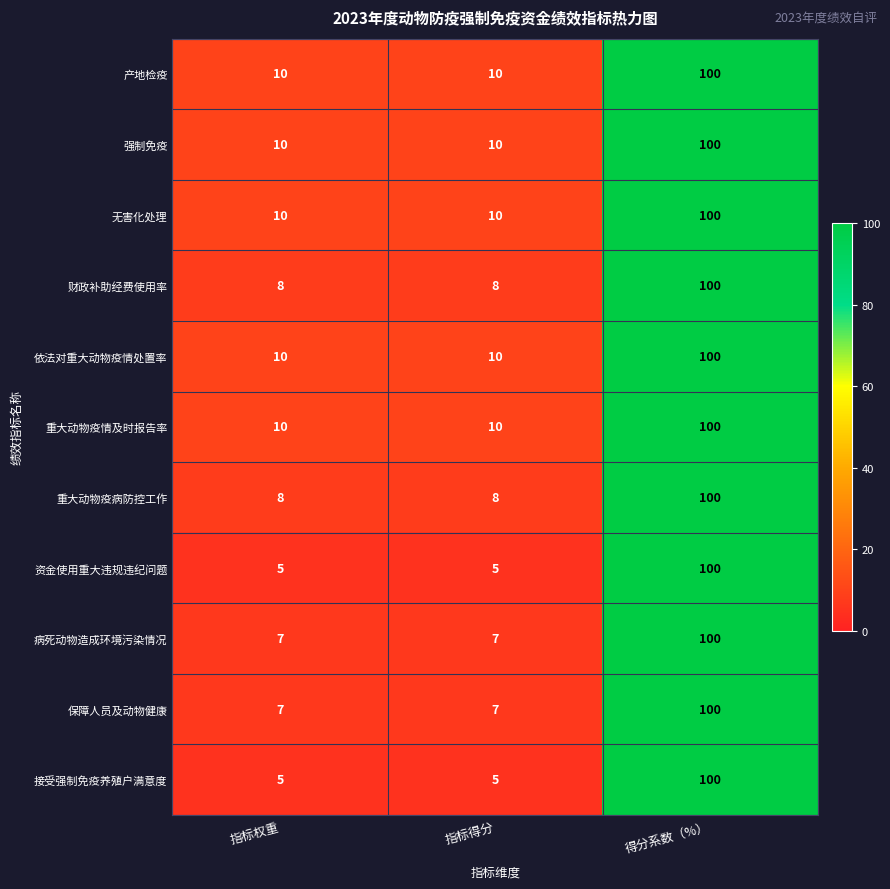

What is the greatest value displayed?

100